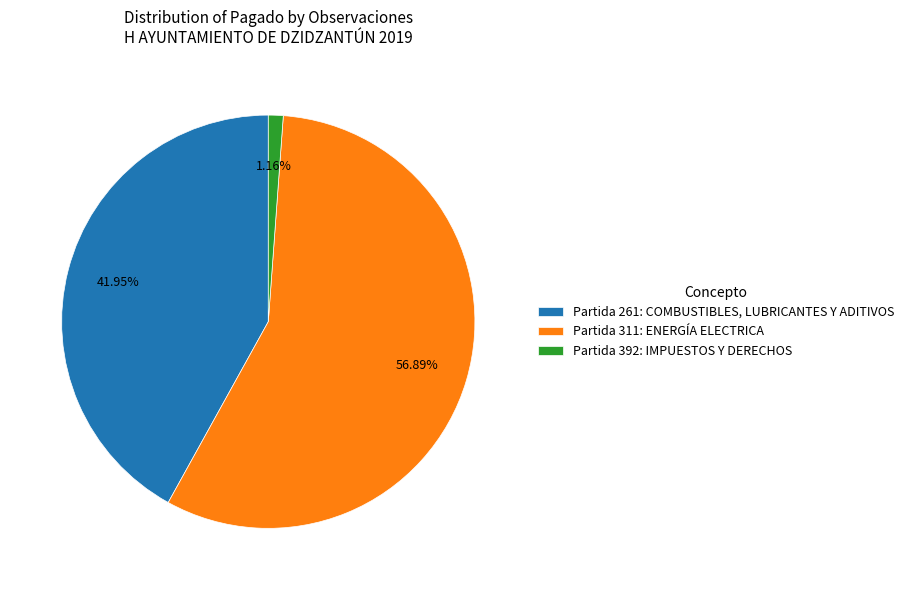

Between Partida 311: ENERGÍA ELECTRICA and Partida 392: IMPUESTOS Y DERECHOS, which is larger?

Partida 311: ENERGÍA ELECTRICA